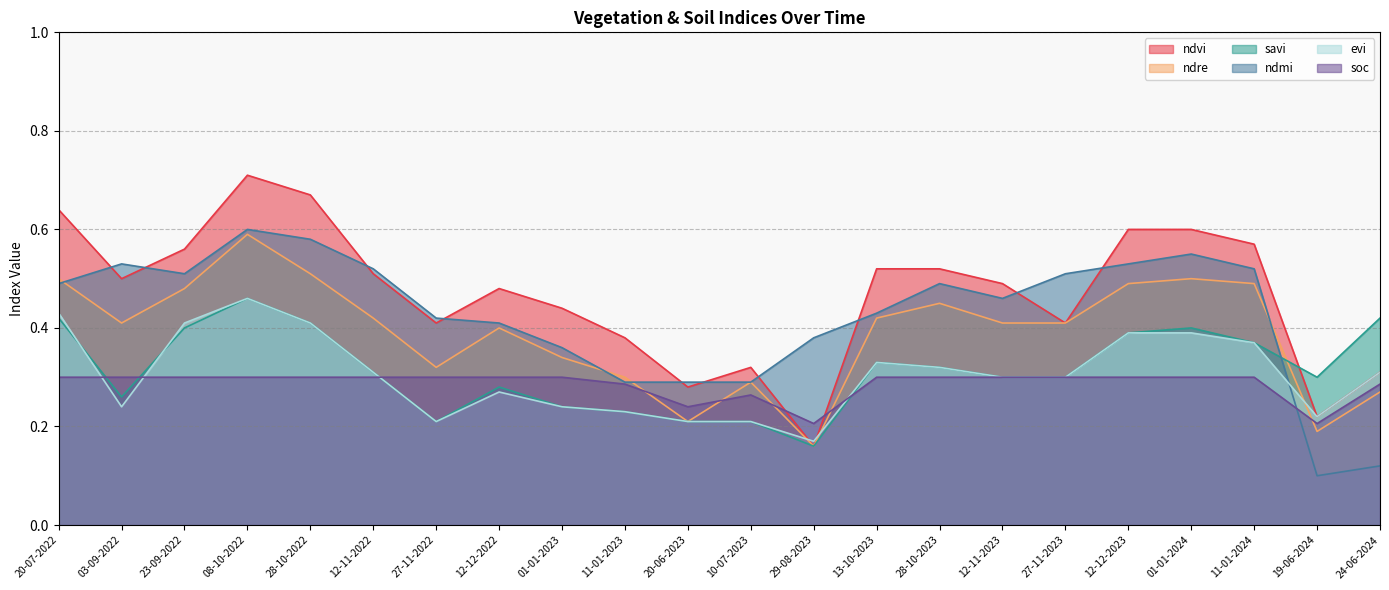

Is the value of soc at 11-01-2024 greater than the value of ndre at 01-01-2023?

No